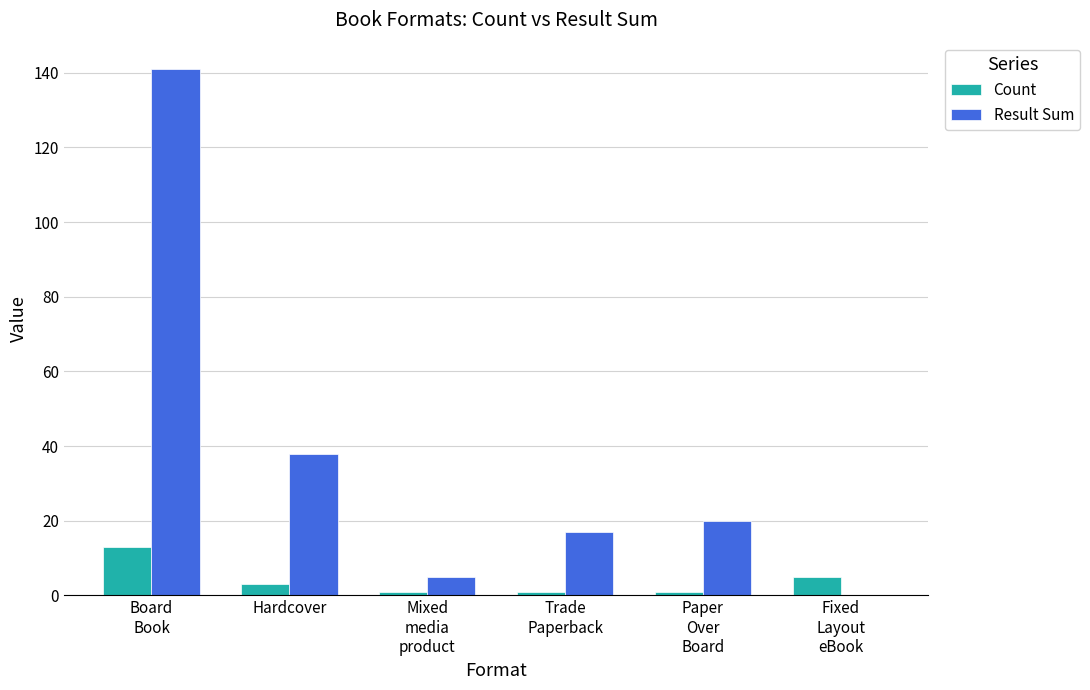

What is the average value of the Count series?

4